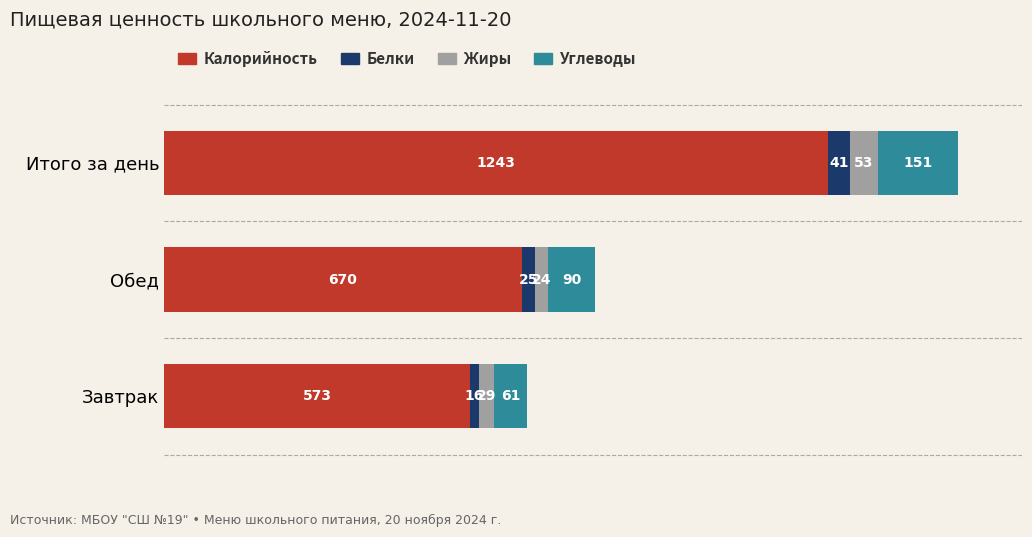

At which category is the sum across all series the highest?

Итого за день